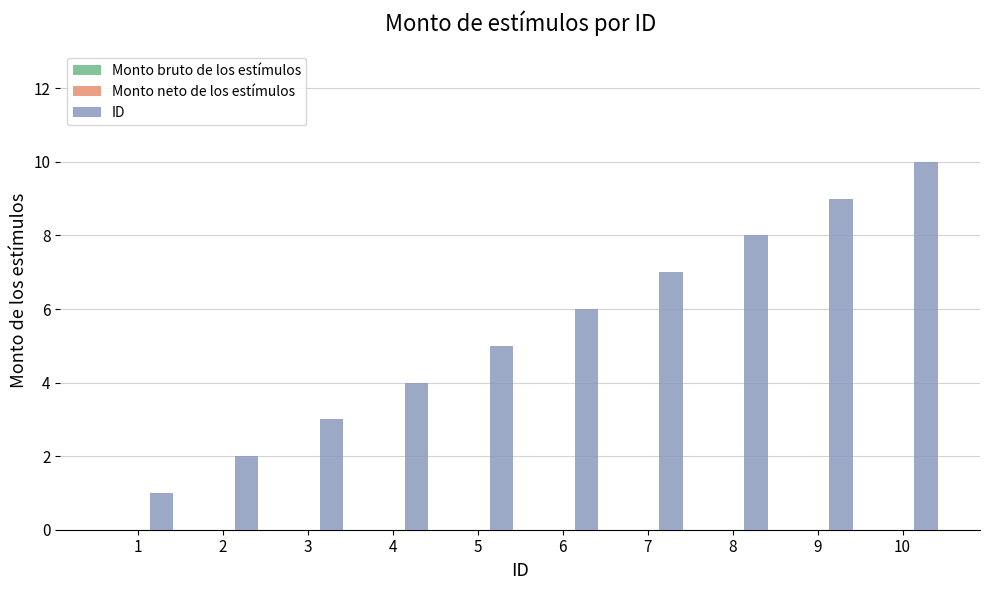

What is the sum of all values?

55